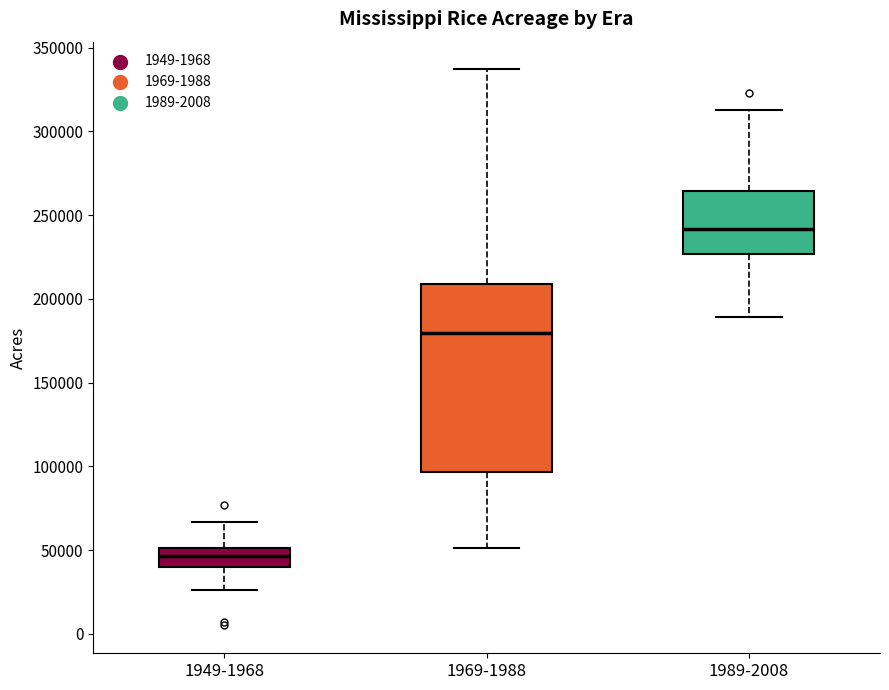

Which box has the highest median line?

1989-2008